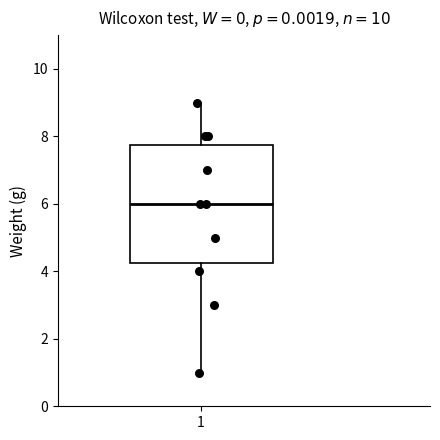

Read this box plot against the y-axis: the position of the median line, the range covered by the box, and the ends of both whiskers. The values are not printed on the chart, so give them approximately, as read against the axis.

median 6.0, box 4.2 to 7.8, whiskers 1.0 to 9.0